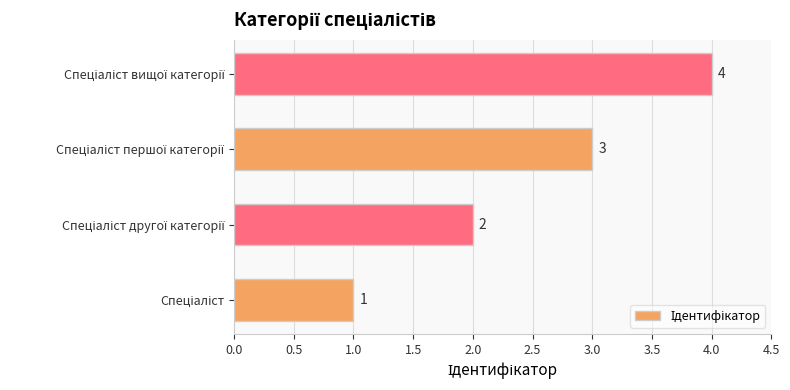

How many values are between 2 and 4?

3